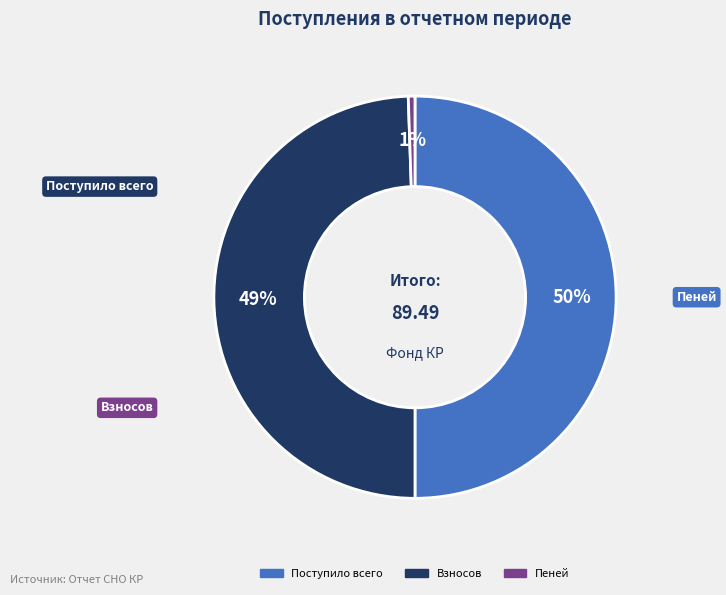

Approximately how many times larger is the value at Поступило всего compared to Взносов?

1.0